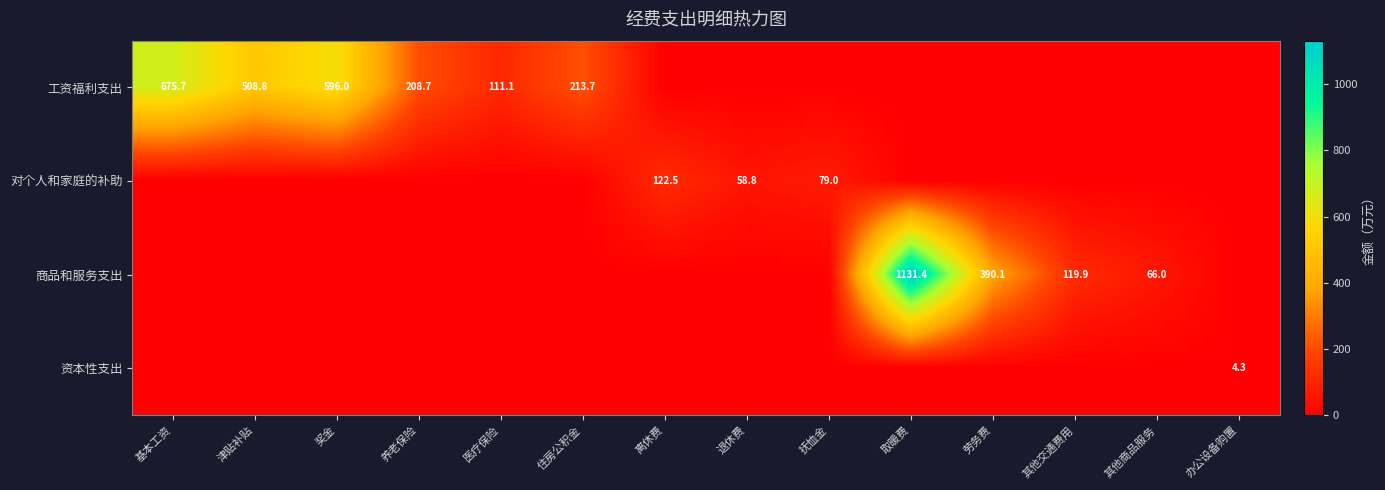

The 对个人和家庭的补助 series shows 122.5 at 离休费. True or false?

True